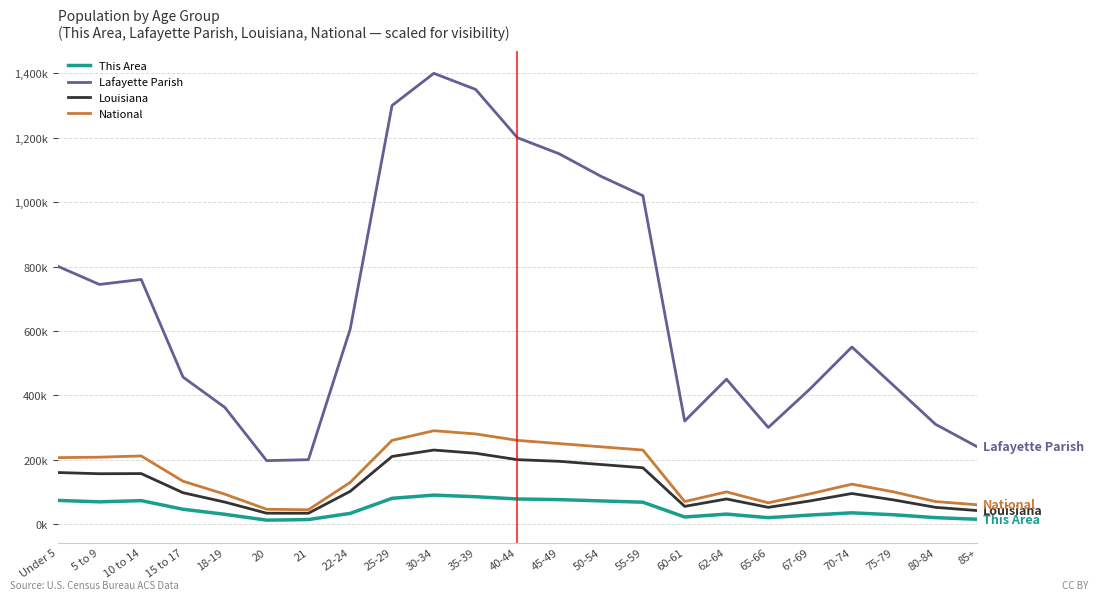

What is the smallest value displayed?

12.2